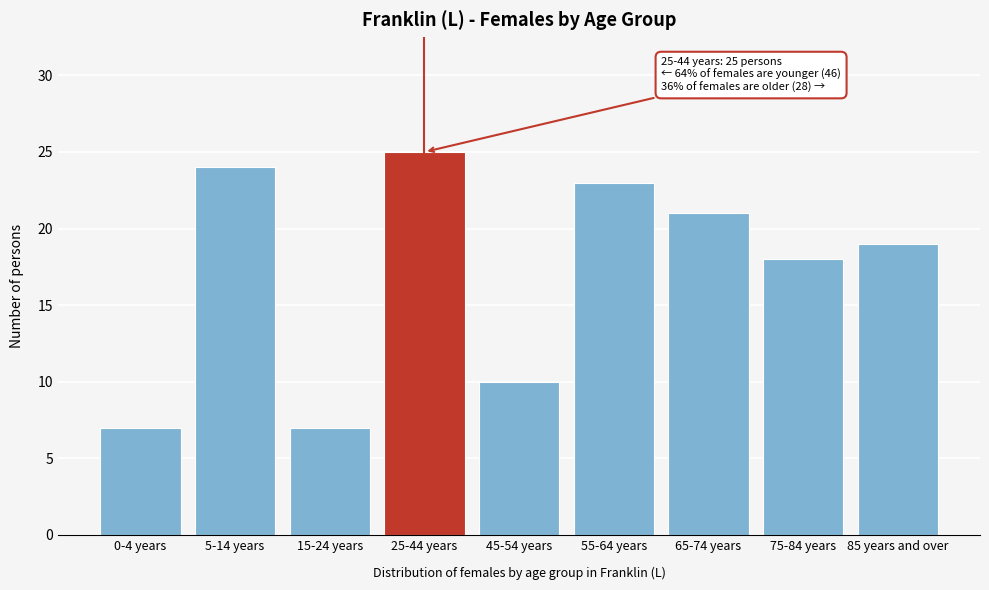

Reading right to left, extract all data points from this chart.

19	18	21	23	10	25	7	24	7